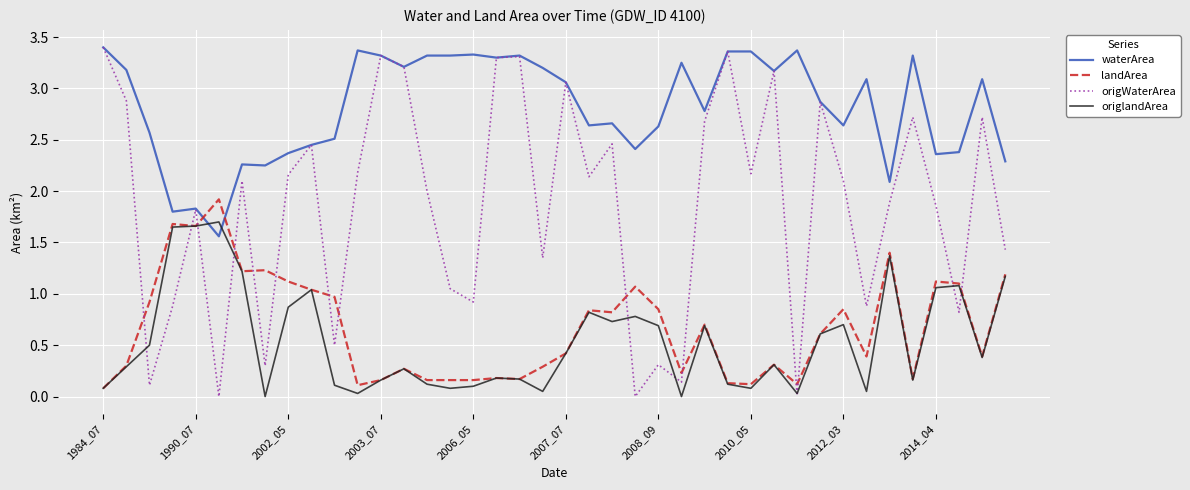

Is this an area chart (filled region under the line)?

No